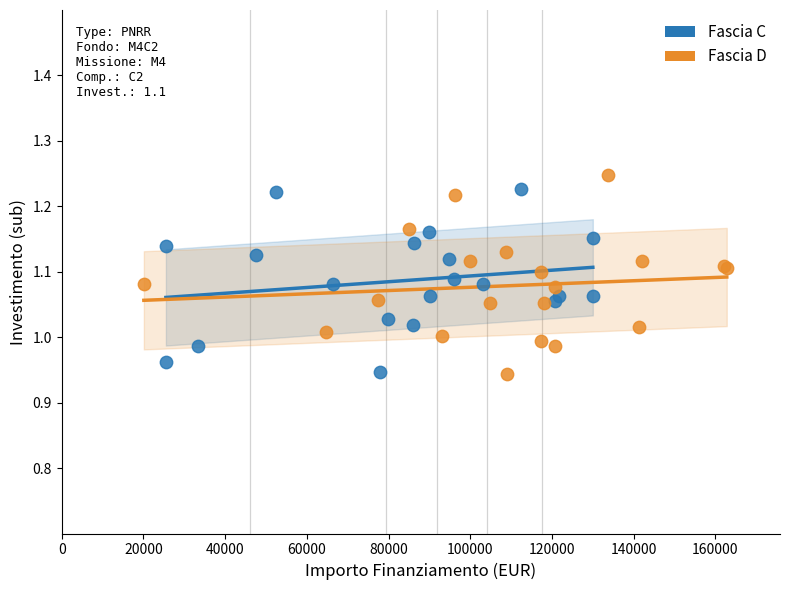

Which series reaches the maximum Y coordinate?

Fascia D